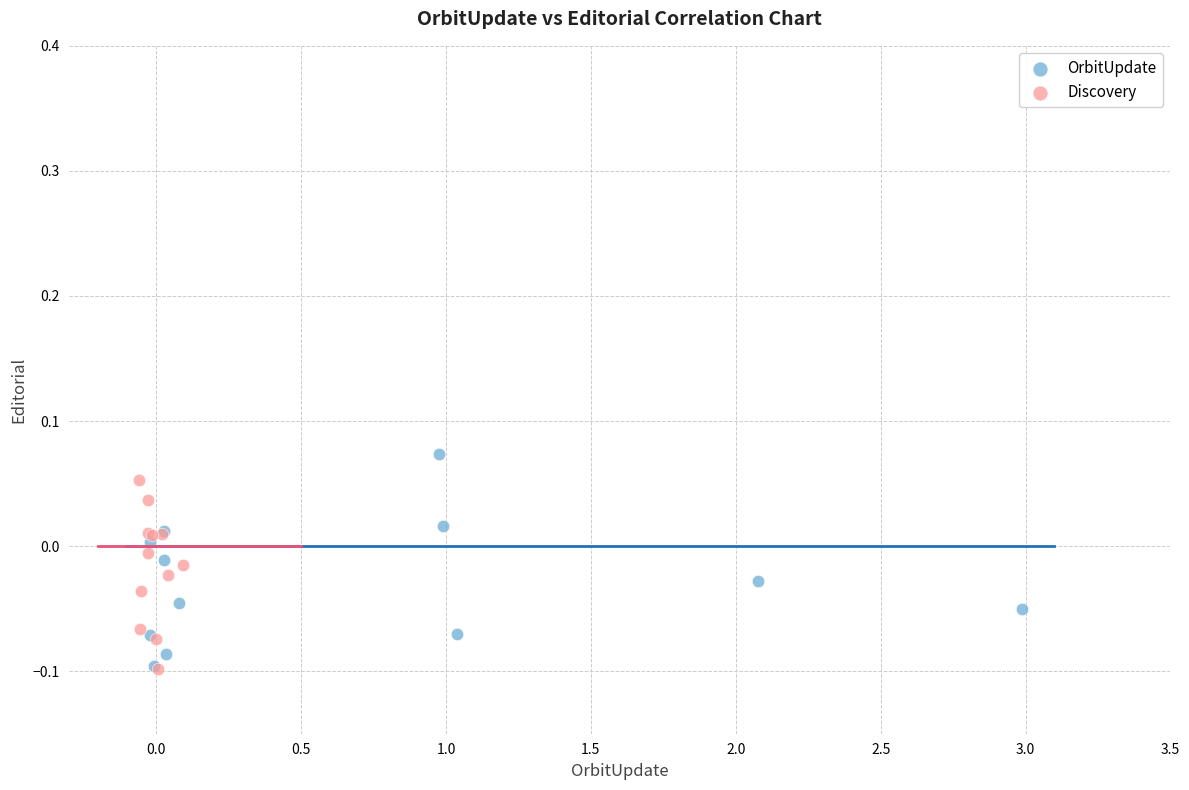

What are all the series names shown in the legend?

OrbitUpdate, Discovery